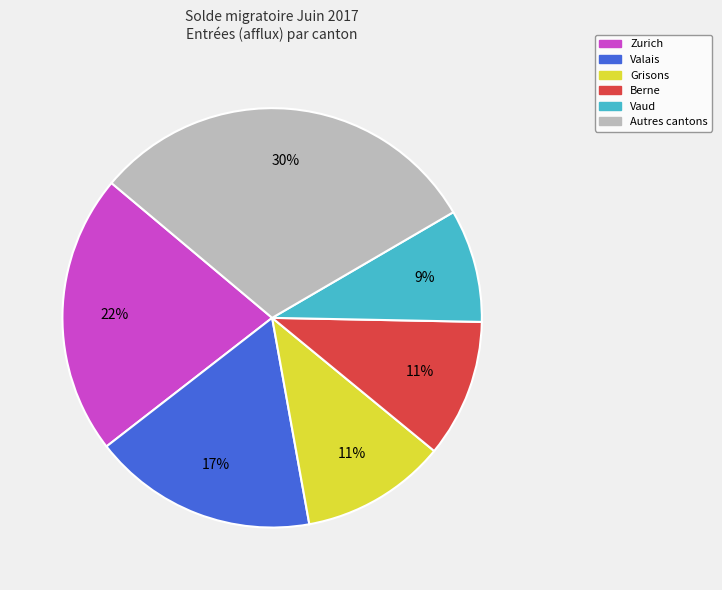

Does any single category account for the majority?

No